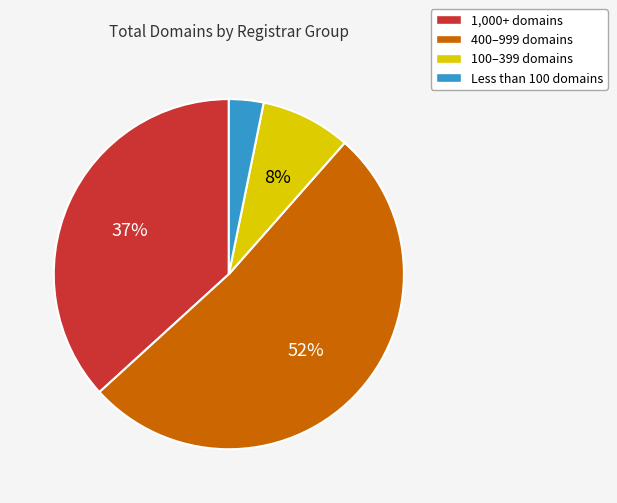

What percentage is the Less than 100 domains slice, to the nearest percent?

3%